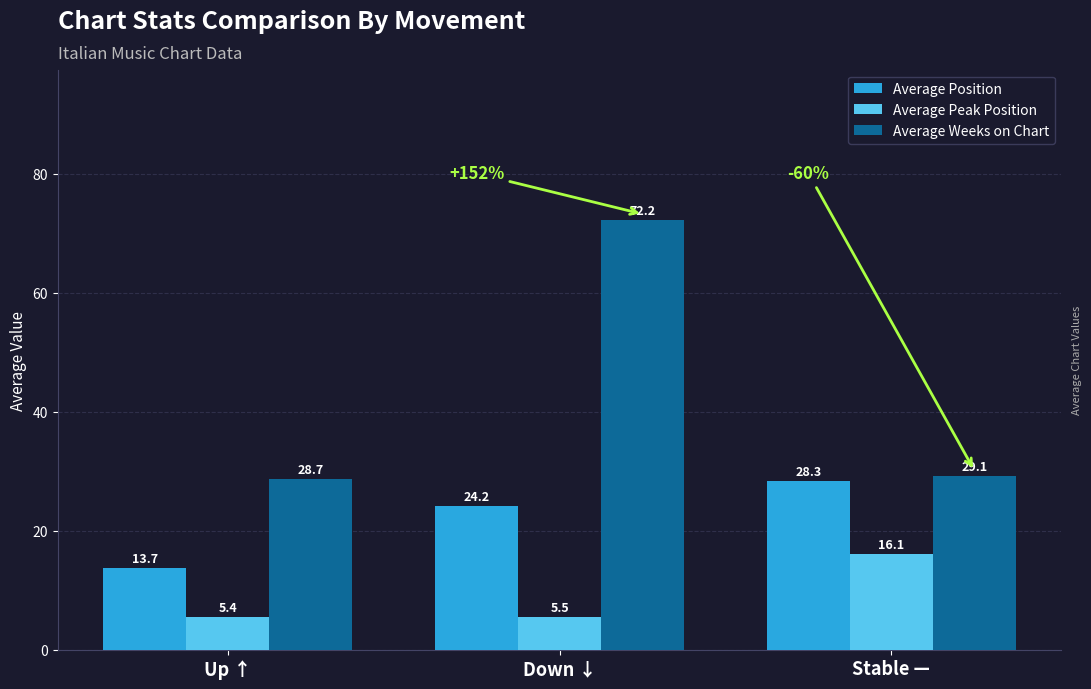

Reading left to right, transcribe all the data shown in this chart.

Average Position: Up ↑=13.7	Down ↓=24.2	Stable —=28.3
Average Peak Position: Up ↑=5.4	Down ↓=5.5	Stable —=16.1
Average Weeks on Chart: Up ↑=28.7	Down ↓=72.2	Stable —=29.1